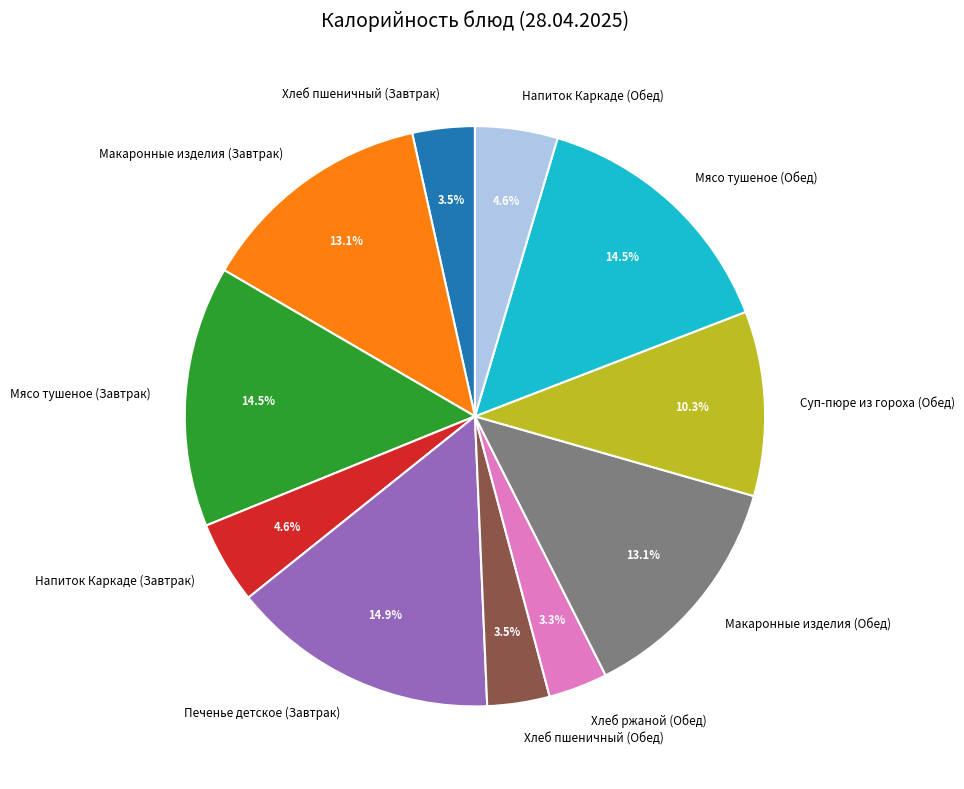

To the nearest percent, what is the difference between the largest and smallest slice percentages?

12%